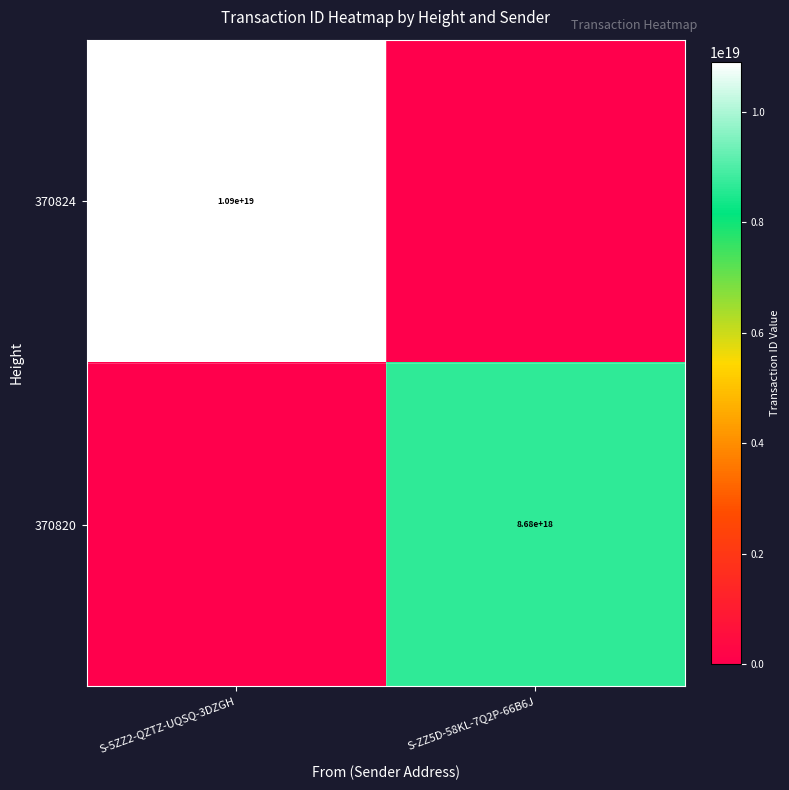

Is it true that 370820 equals 13541752523748861952 at S-ZZ5D-58KL-7Q2P-66B6J?

False